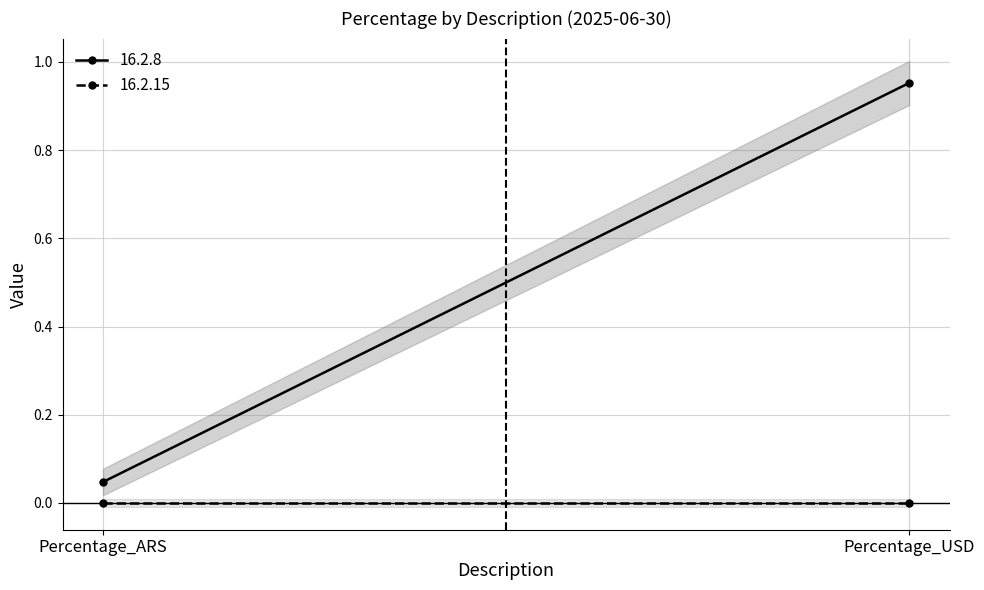

Is the value of 16.2.15 at Percentage_ARS greater than the value of 16.2.8 at Percentage_ARS?

No